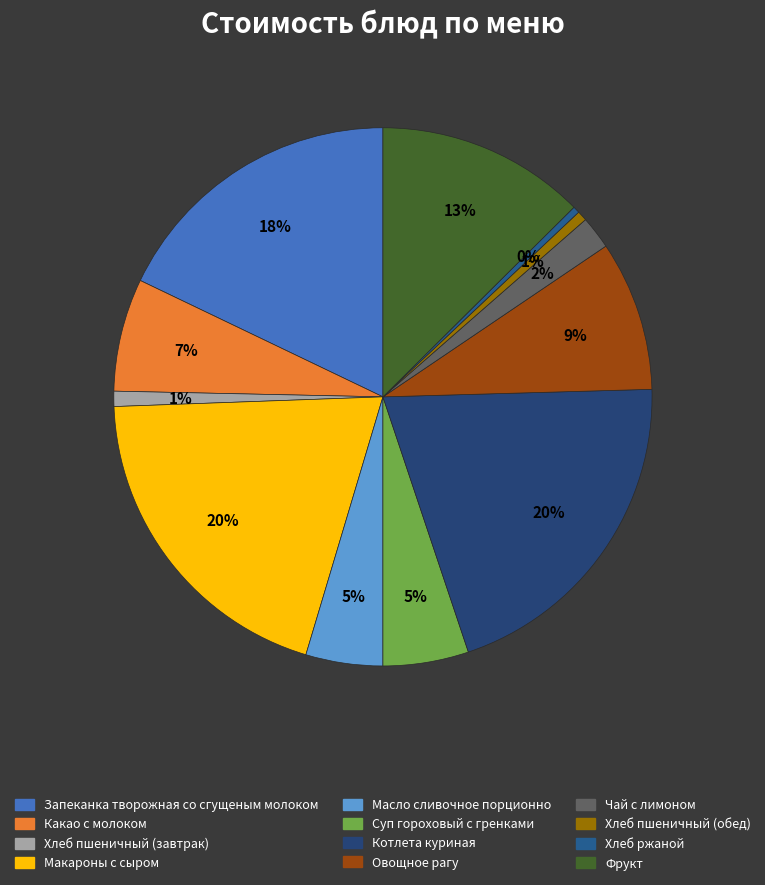

The Чай с лимоном slice represents 1% of the pie. True or false?

False